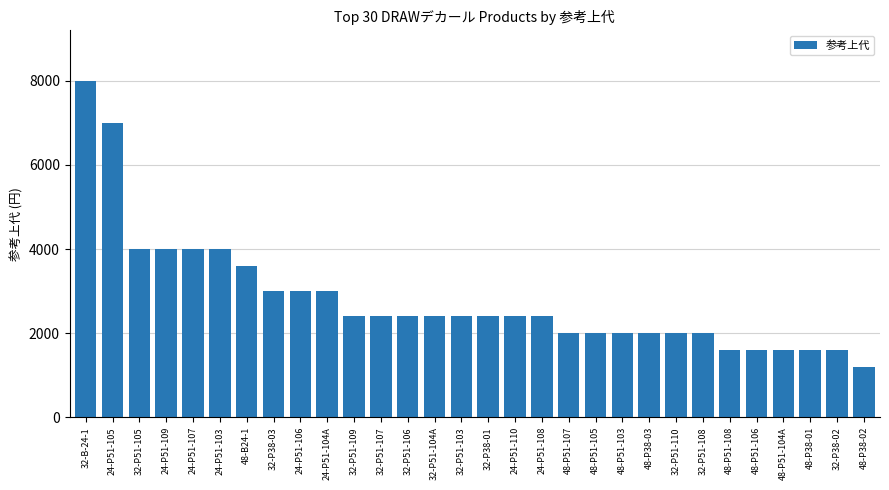

What is the label of the 25th bar from the left?

48-P51-108